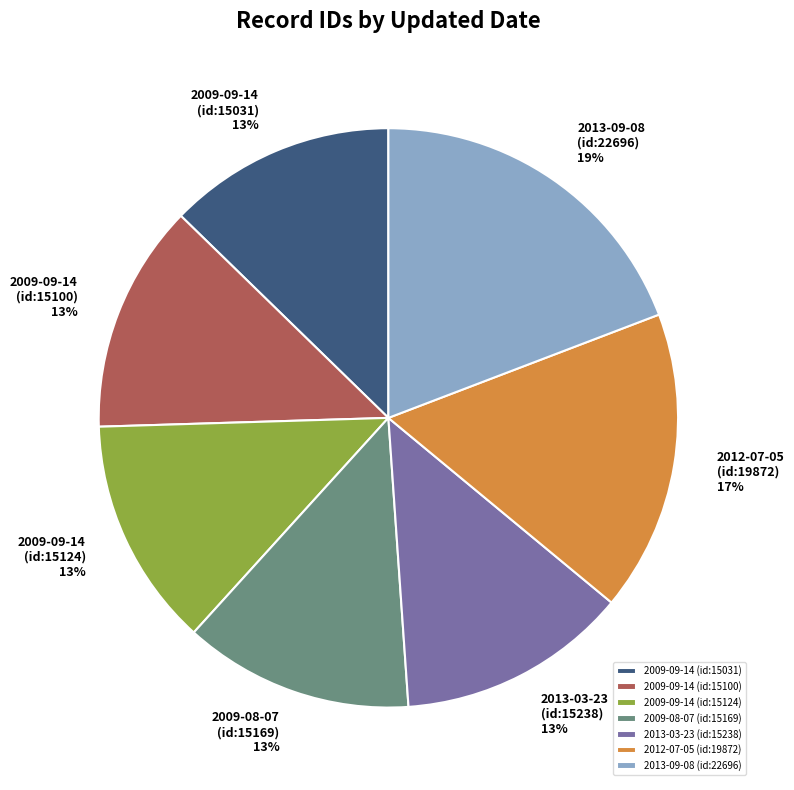

How many slices are in this pie chart?

7